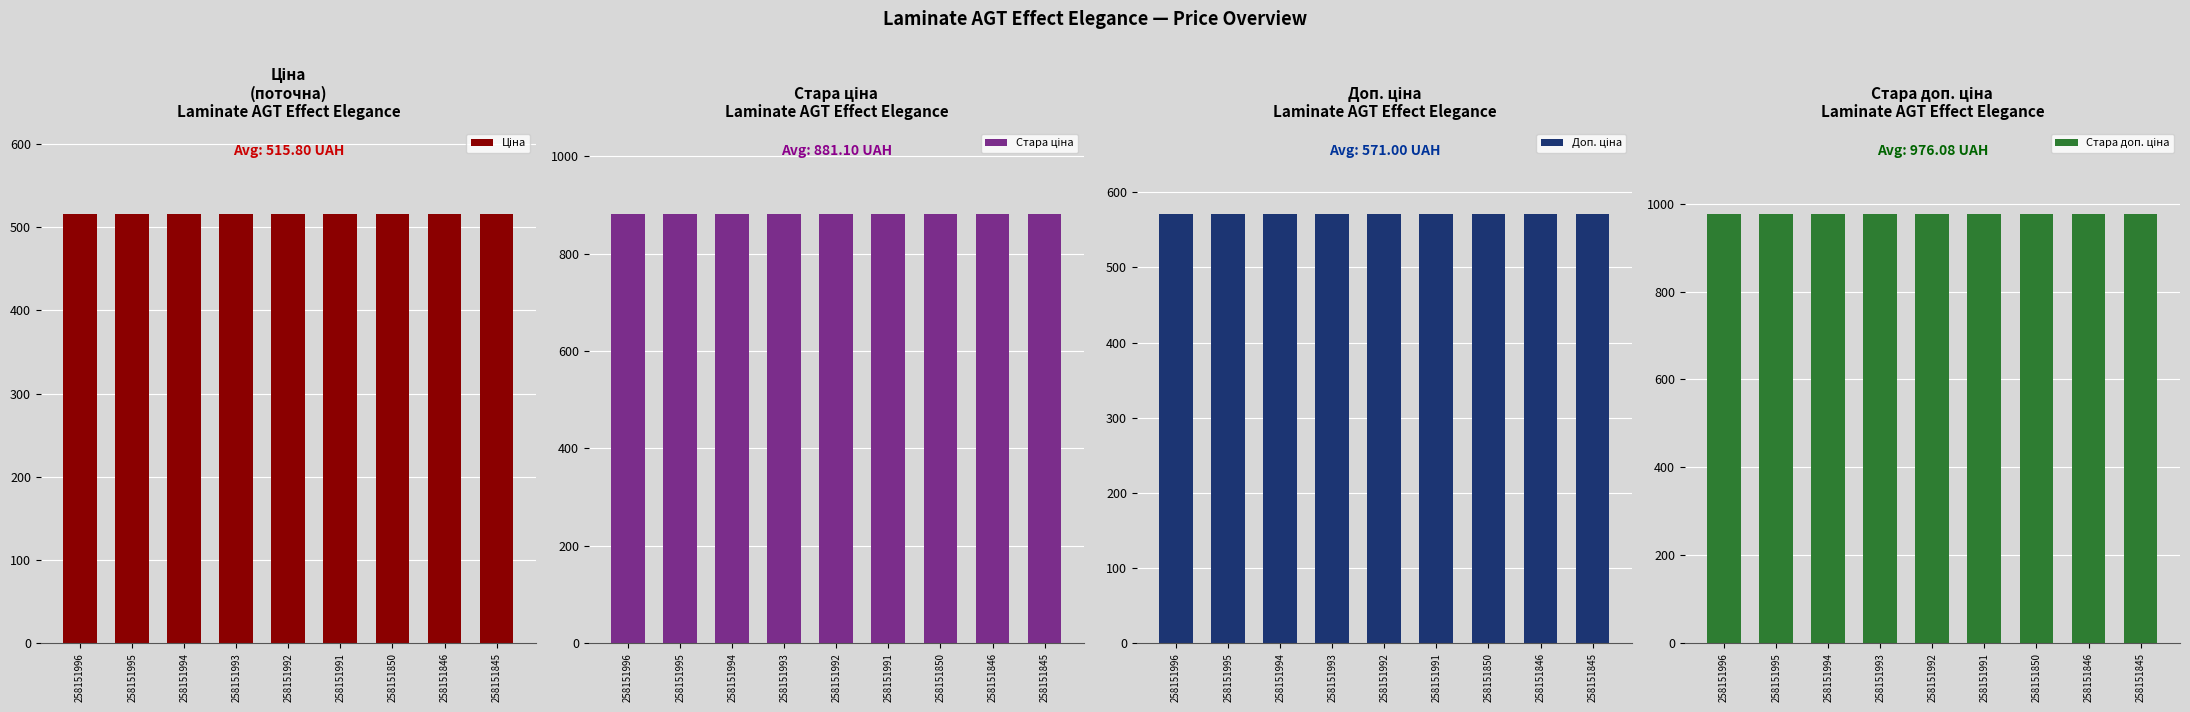

Reading left to right, list all the values displayed in this chart.

Ціна: 515.8	515.8	515.8	515.8	515.8	515.8	515.8	515.8	515.8
Стара ціна: 881.1	881.1	881.1	881.1	881.1	881.1	881.1	881.1	881.1
Доп. ціна: 571.0	571.0	571.0	571.0	571.0	571.0	571.0	571.0	571.0
Стара доп. ціна: 976.1	976.1	976.1	976.1	976.1	976.1	976.1	976.1	976.1